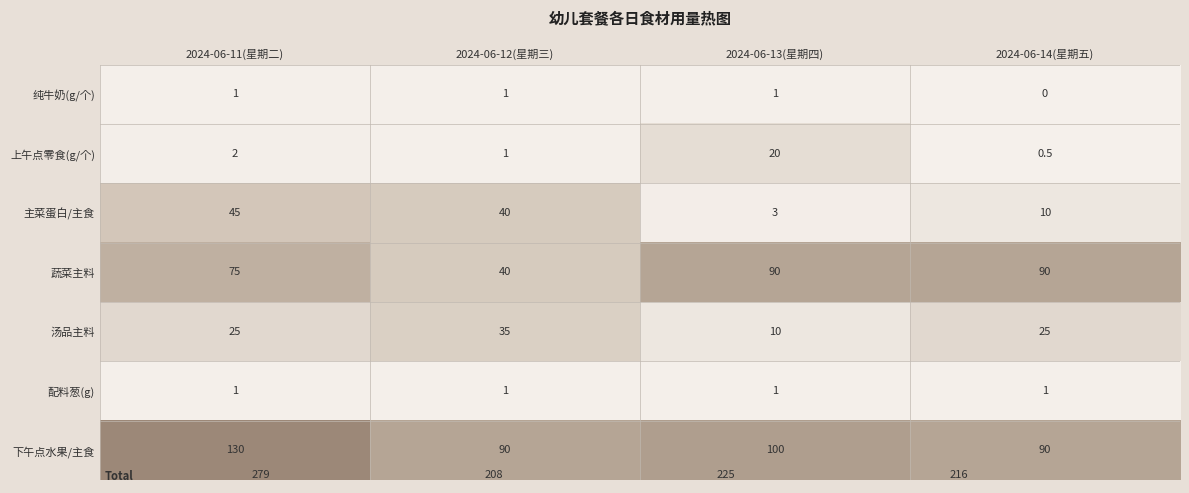

Reading left to right, extract all data points from this chart.

纯牛奶(g/个): 1.0	1.0	1.0	0.0
上午点零食(g/个): 2.0	1.0	20.0	0.5
主菜蛋白/主食: 45.0	40.0	3.0	10.0
蔬菜主料: 75.0	40.0	90.0	90.0
汤品主料: 25.0	35.0	10.0	25.0
配料葱(g): 1.0	1.0	1.0	1.0
下午点水果/主食: 130.0	90.0	100.0	90.0